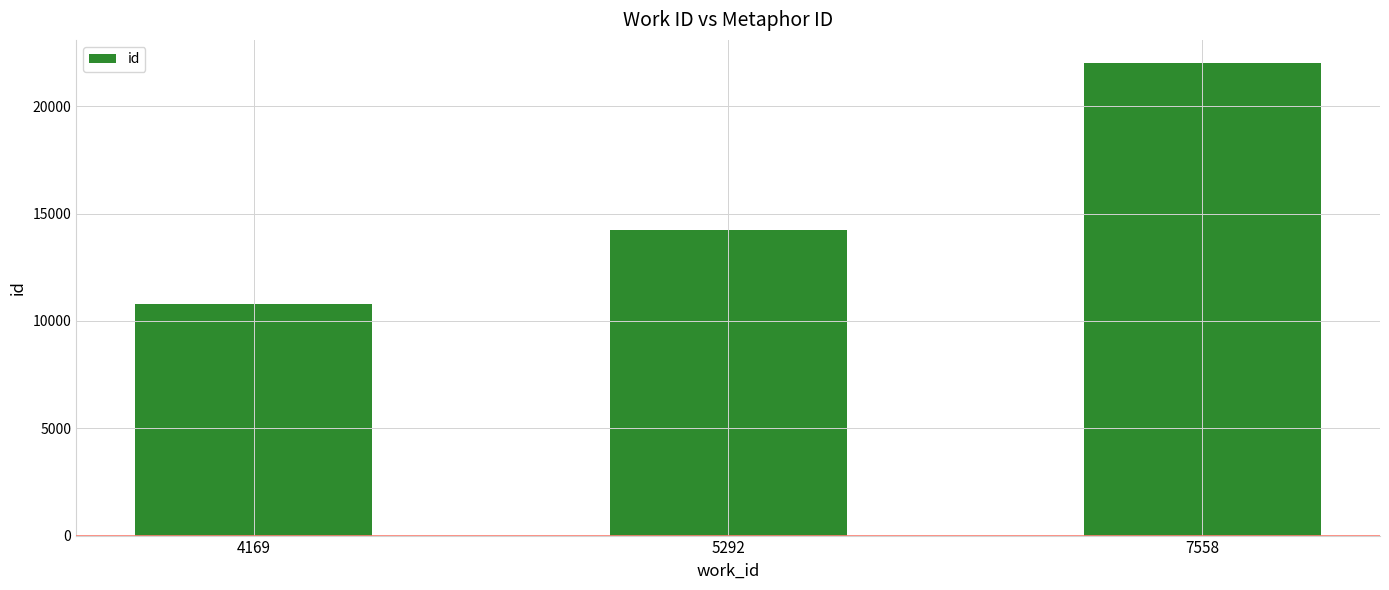

Reading left to right, transcribe all the data shown in this chart.

4169=10805	5292=14218	7558=21990